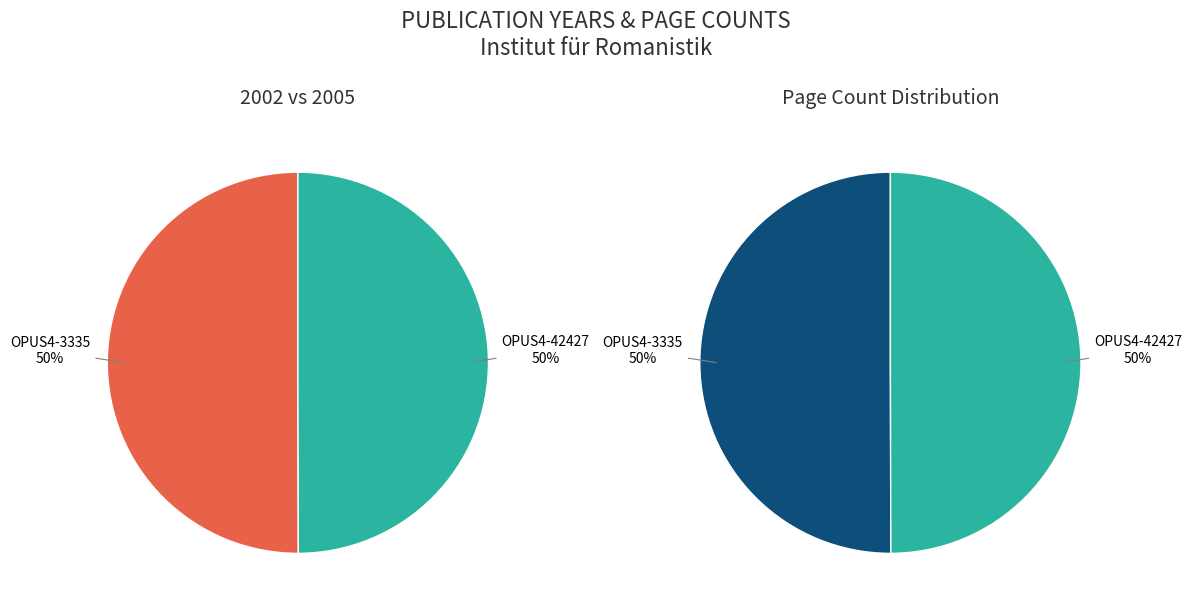

Rank the categories by value from highest to lowest.

OPUS4-3335, OPUS4-42427